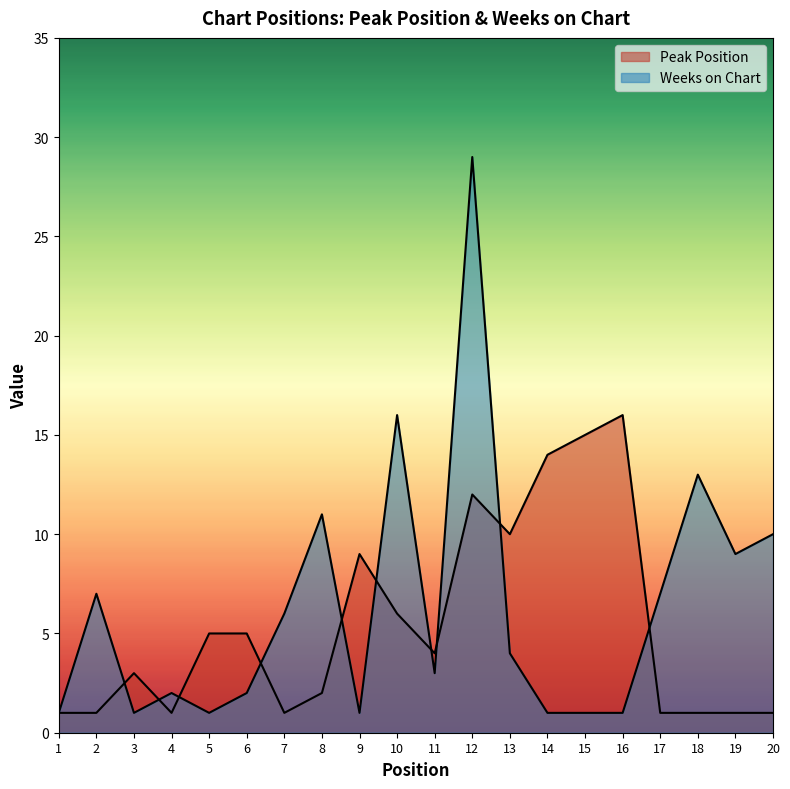

What are all the series names shown in the legend?

Peak Position, Weeks on Chart